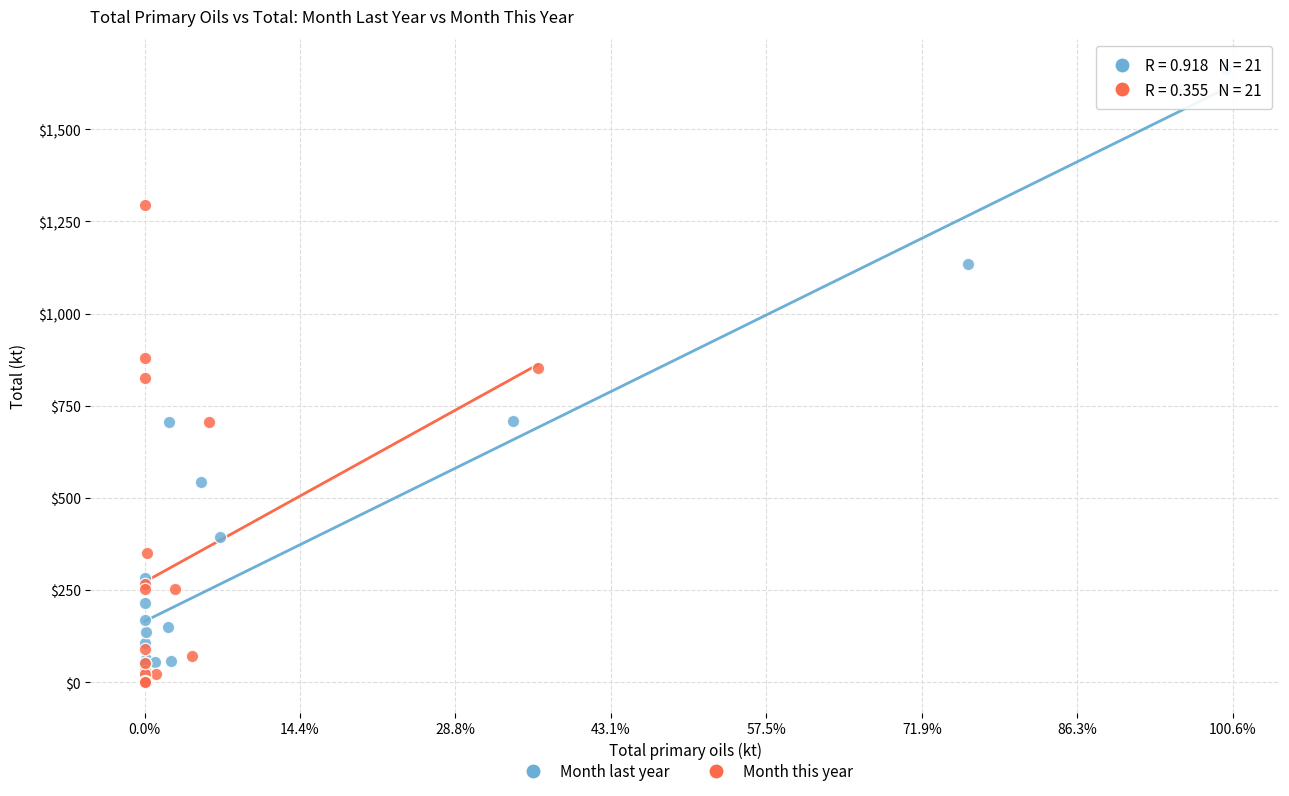

Which series has the largest Y range (max minus min)?

Month last year